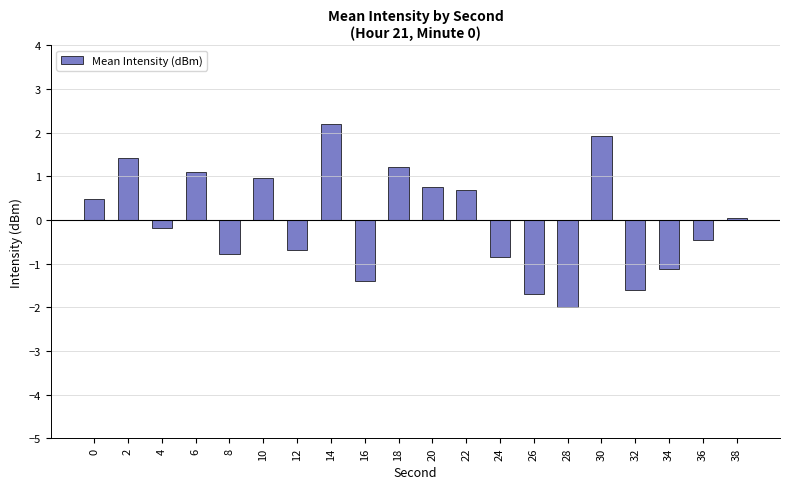

What is the value of the 13th bar from the left?

-0.9